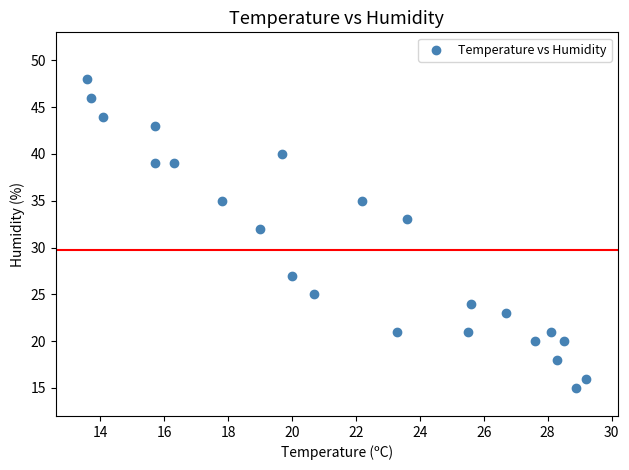

What Y value in the scatter plot is closest to 31?

32